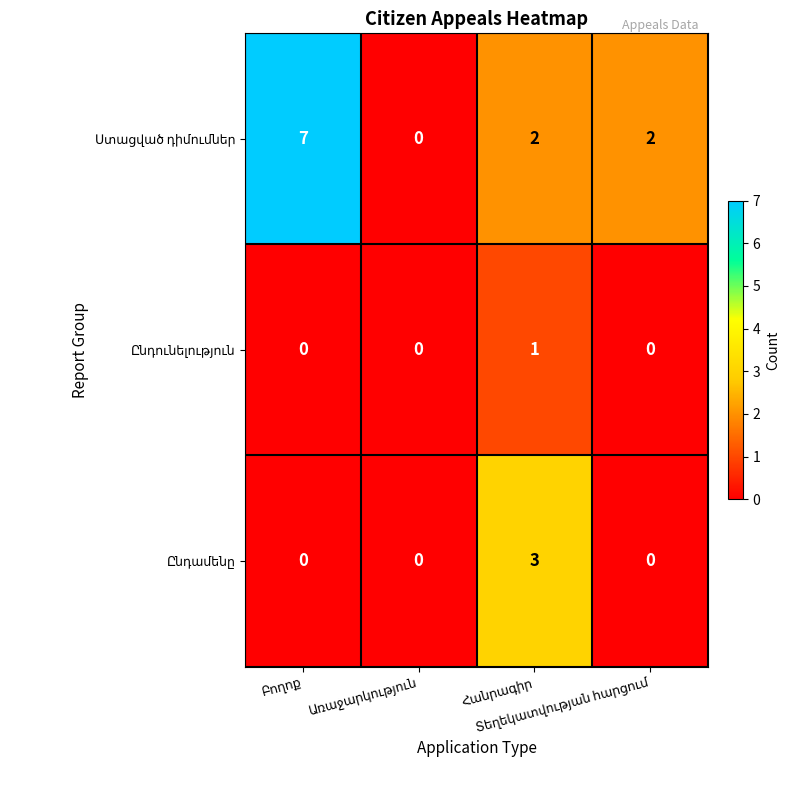

What is the maximum value shown in the chart?

7